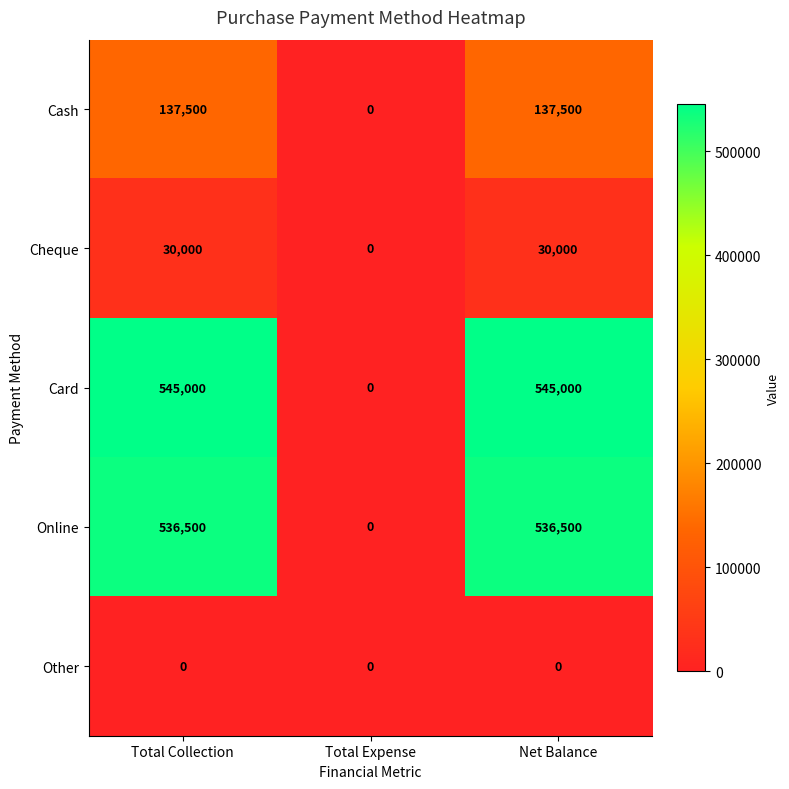

Reading left to right, list all the values displayed in this chart.

Cash: Total Collection=137500	Total Expense=0	Net Balance=137500
Cheque: Total Collection=30000	Total Expense=0	Net Balance=30000
Card: Total Collection=545000	Total Expense=0	Net Balance=545000
Online: Total Collection=536500	Total Expense=0	Net Balance=536500
Other: Total Collection=0	Total Expense=0	Net Balance=0